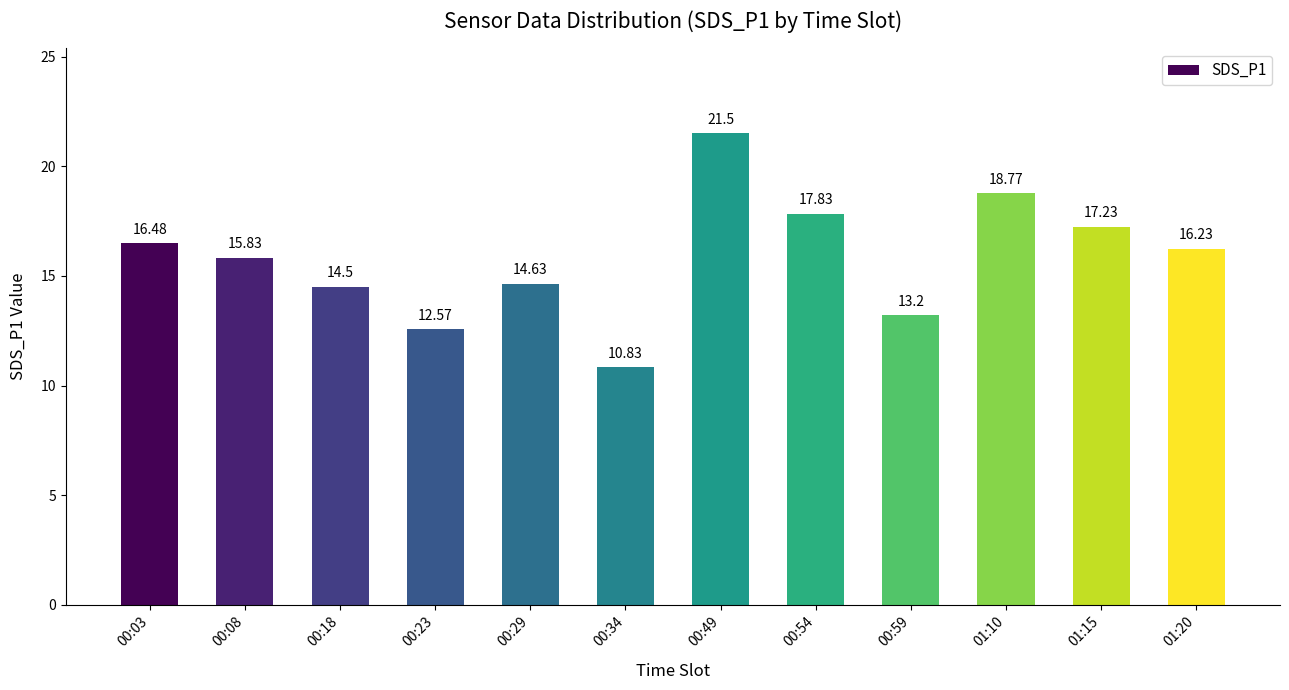

Are the bars horizontal?

No